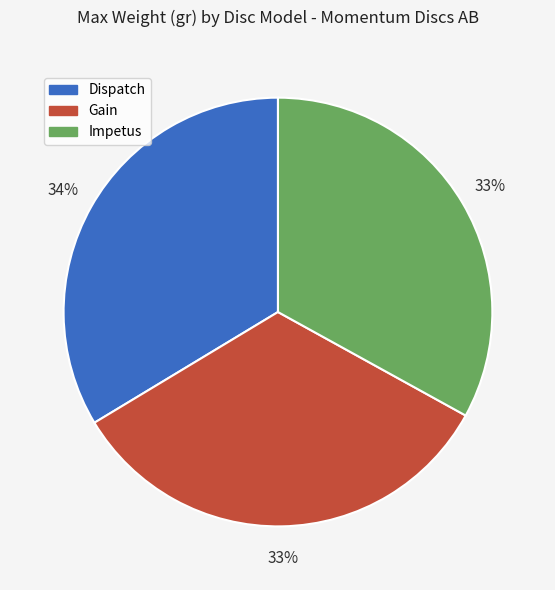

What percentage is the Gain slice, to the nearest percent?

33%